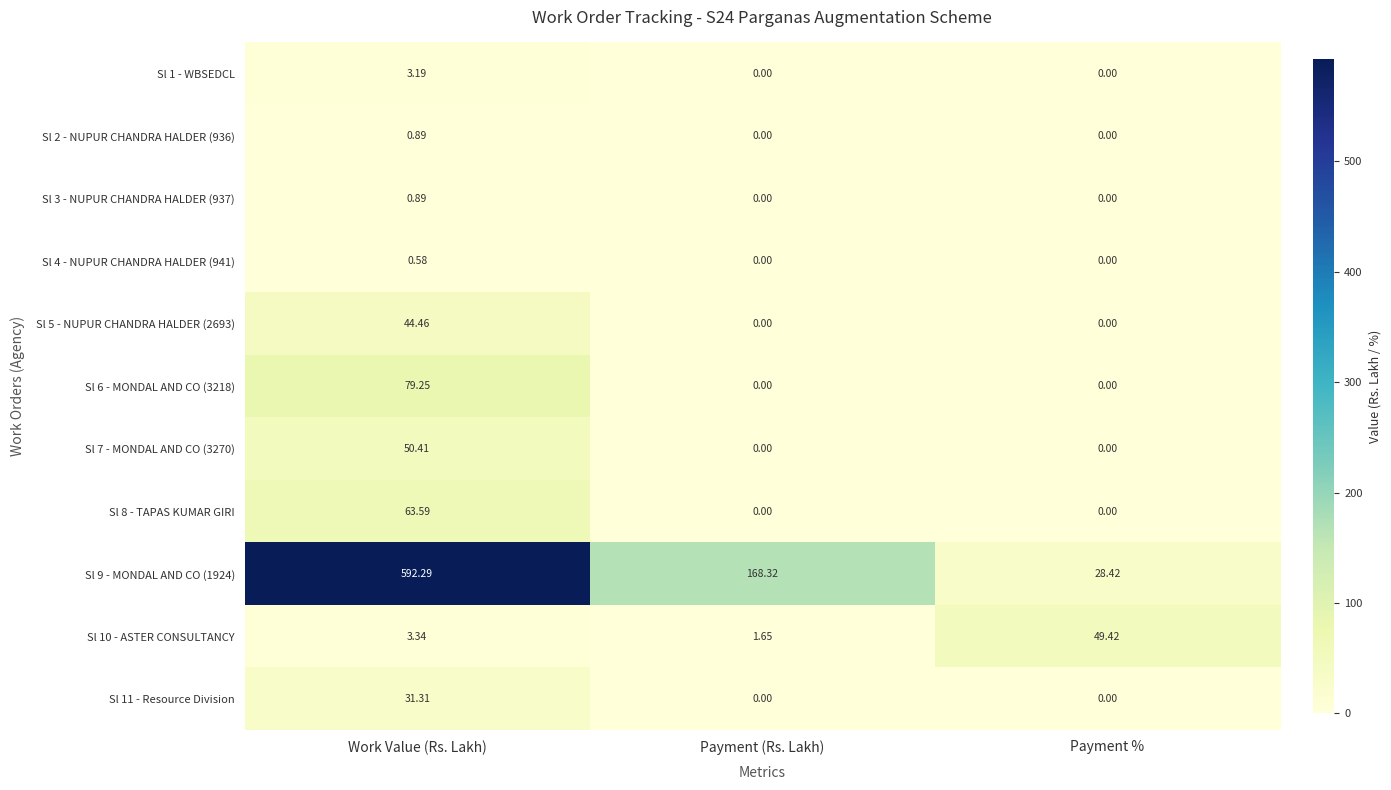

At which label is Sl 9 - MONDAL AND CO (1924) closest to 310?

Payment (Rs. Lakh)